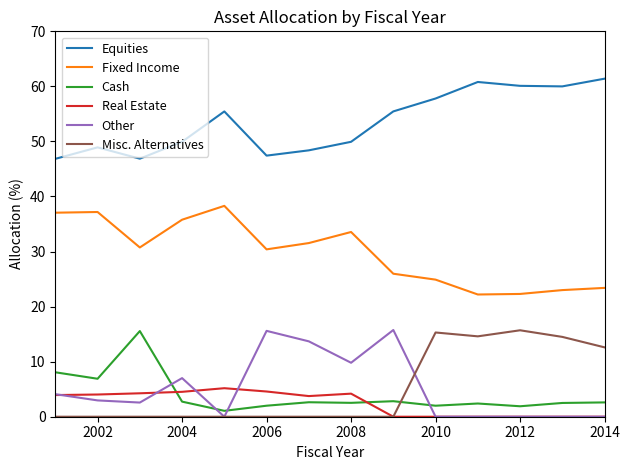

Which series has the largest total across all categories?

Equities